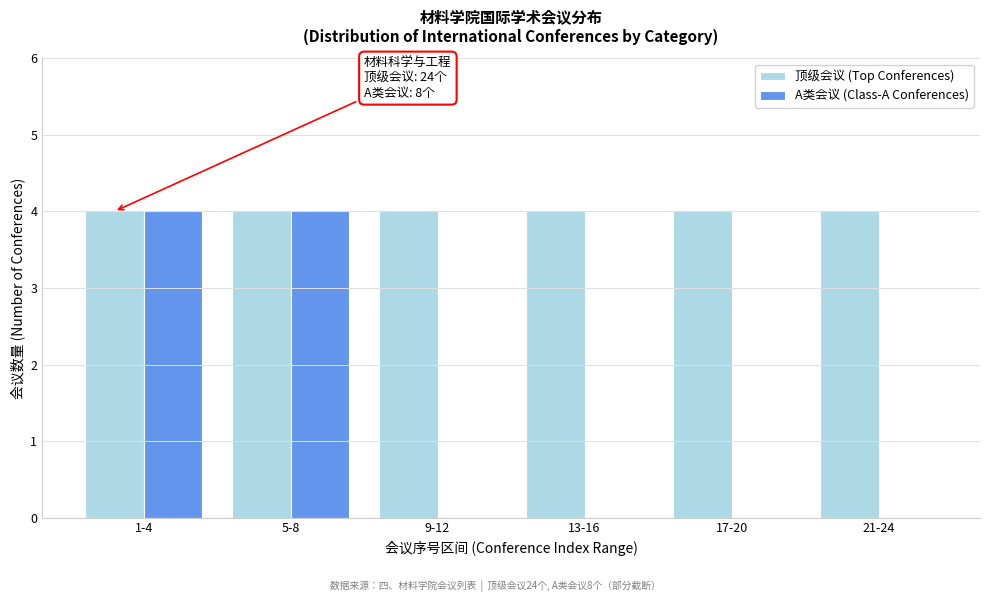

Reading left to right, extract all data points from this chart.

顶级会议 (Top Conferences): 1-4=4	5-8=4	9-12=4	13-16=4	17-20=4	21-24=4
A类会议 (Class-A Conferences): 1-4=4	5-8=4	9-12=0	13-16=0	17-20=0	21-24=0